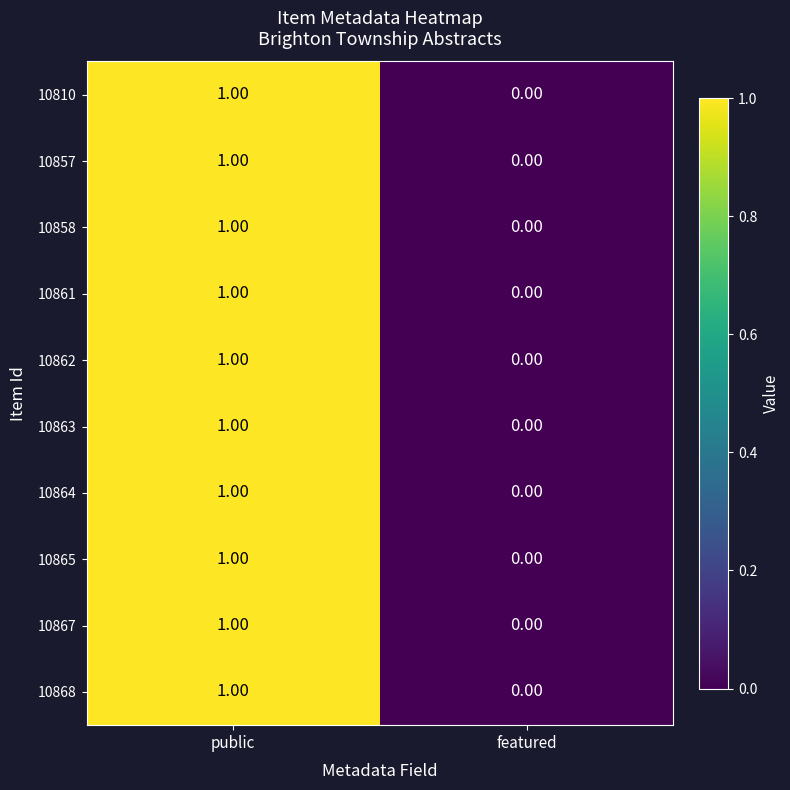

Rank the categories by 10867 value from lowest to highest.

featured, public